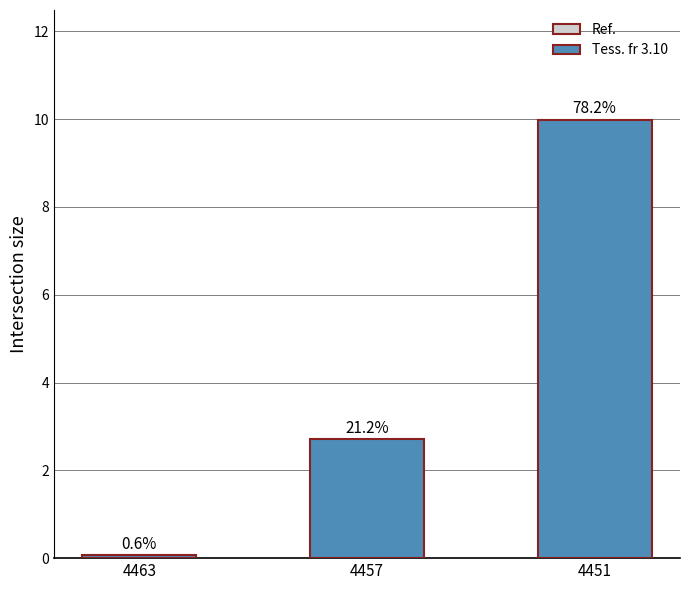

The value at 4463 is 0.1. True or false?

False